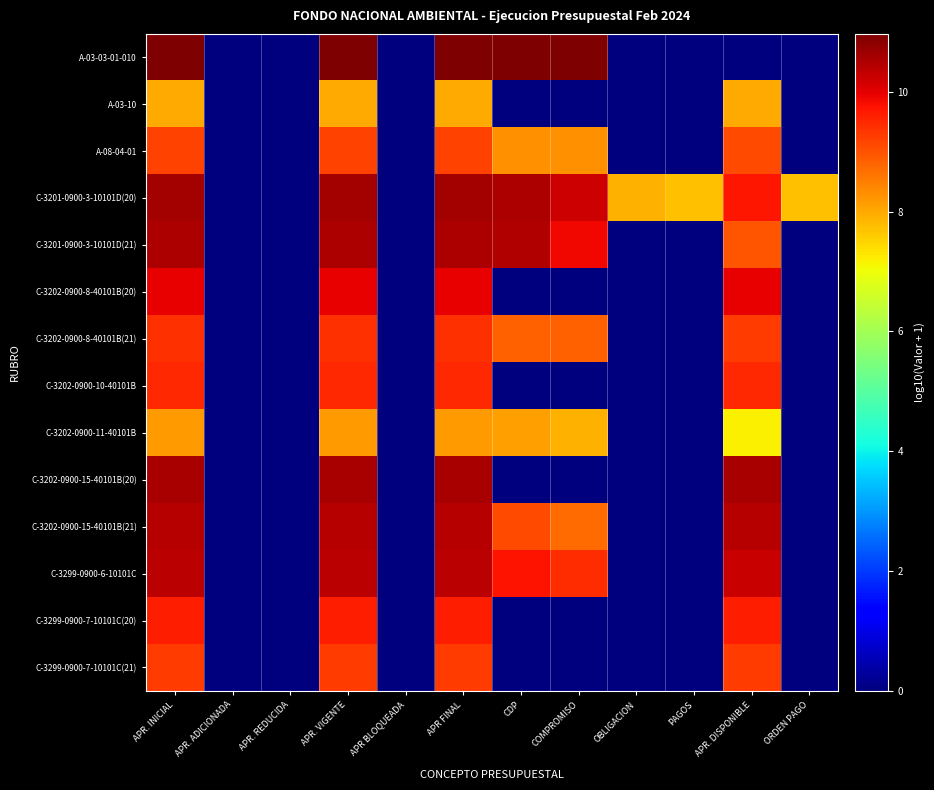

At how many categories does at least one series exceed 7?

9